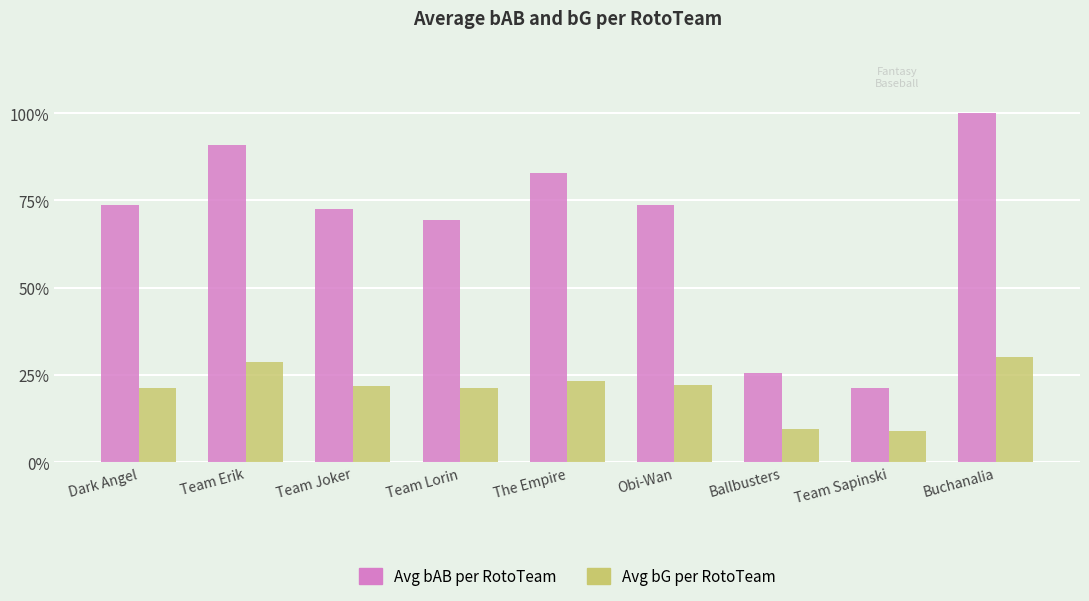

How many groups of bars are there?

9